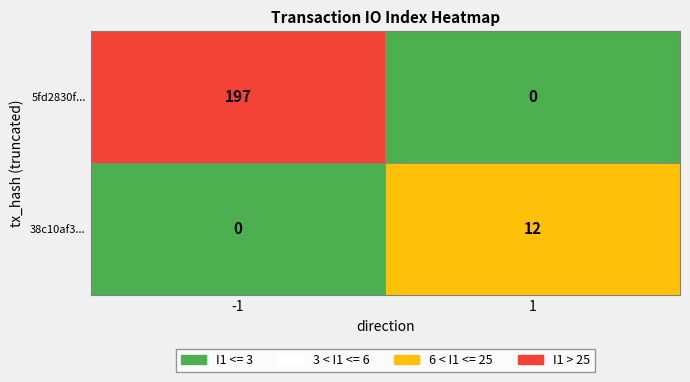

What value does the 38c10af3 series have at io_index?

12